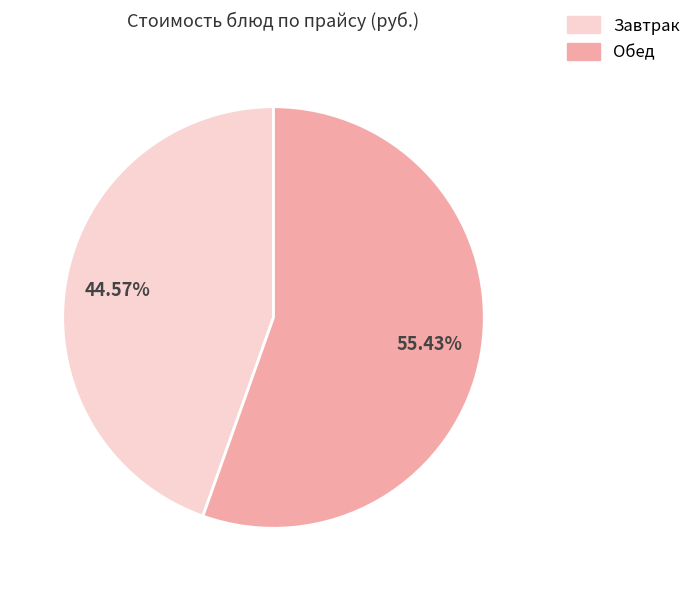

How many slices are in this pie chart?

2